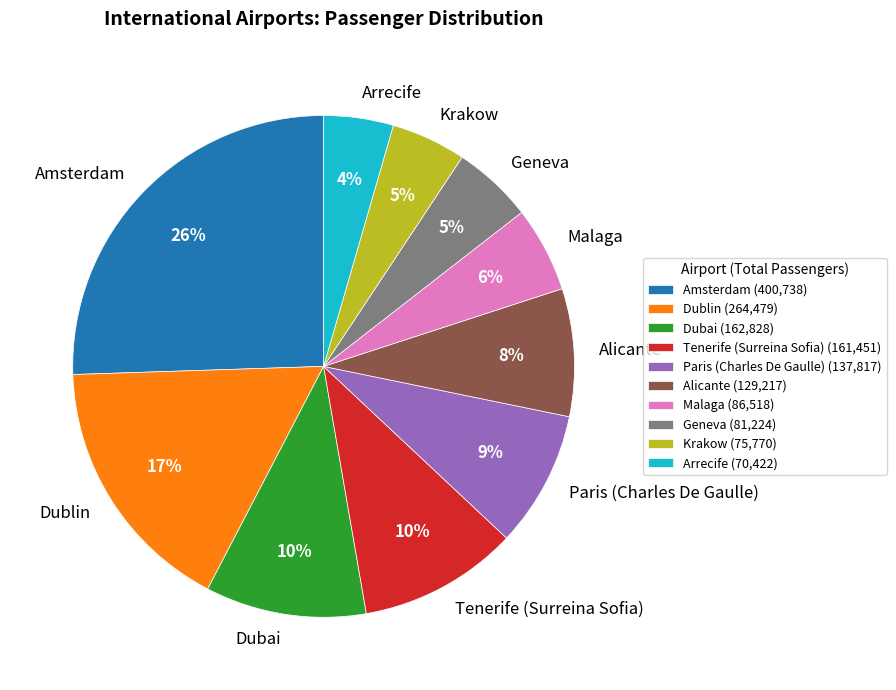

What percentage is the Paris (Charles De Gaulle) slice, to the nearest percent?

9%